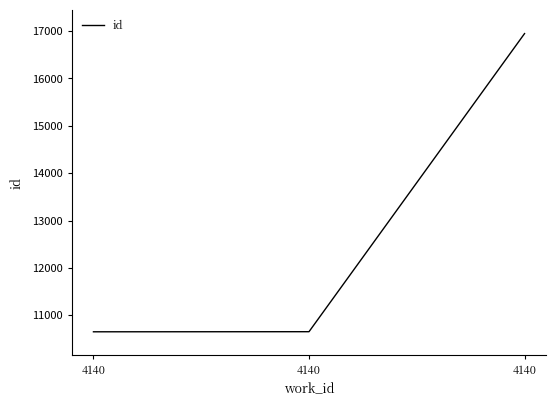

What is the sum of all values?

38254